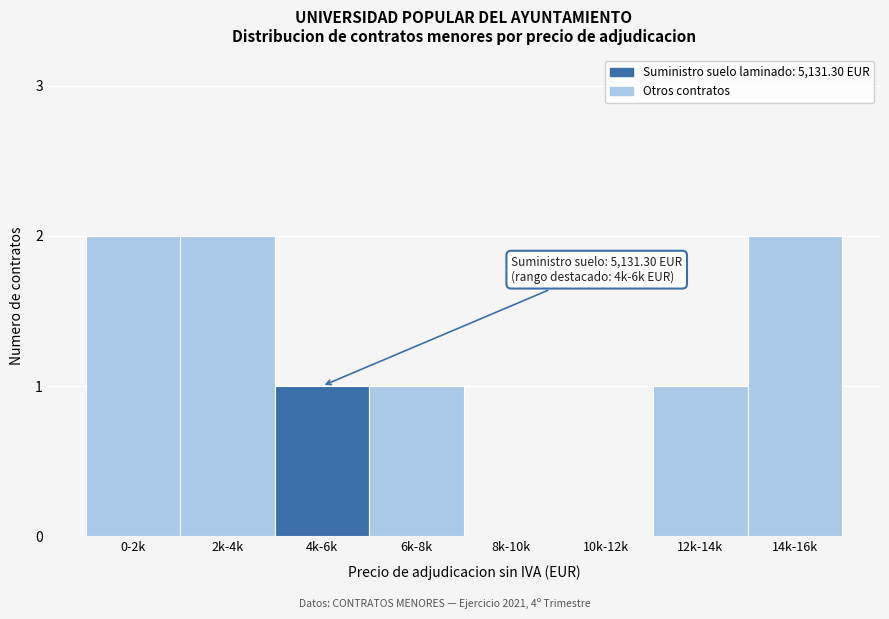

Reading right to left, extract all data points from this chart.

14k-16k=2	12k-14k=1	10k-12k=0	8k-10k=0	6k-8k=1	4k-6k=1	2k-4k=2	0-2k=2